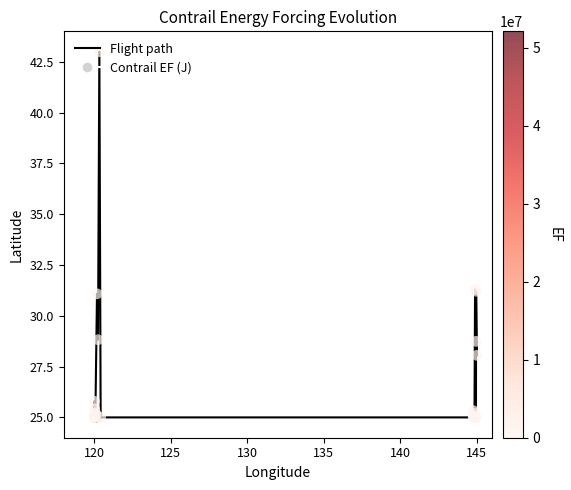

What is the maximum value shown in the chart?

43.0